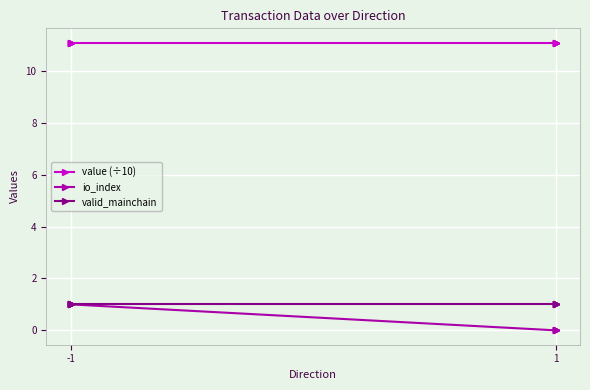

What is the value of the value (÷10) point at the 5th from the left?

11.1